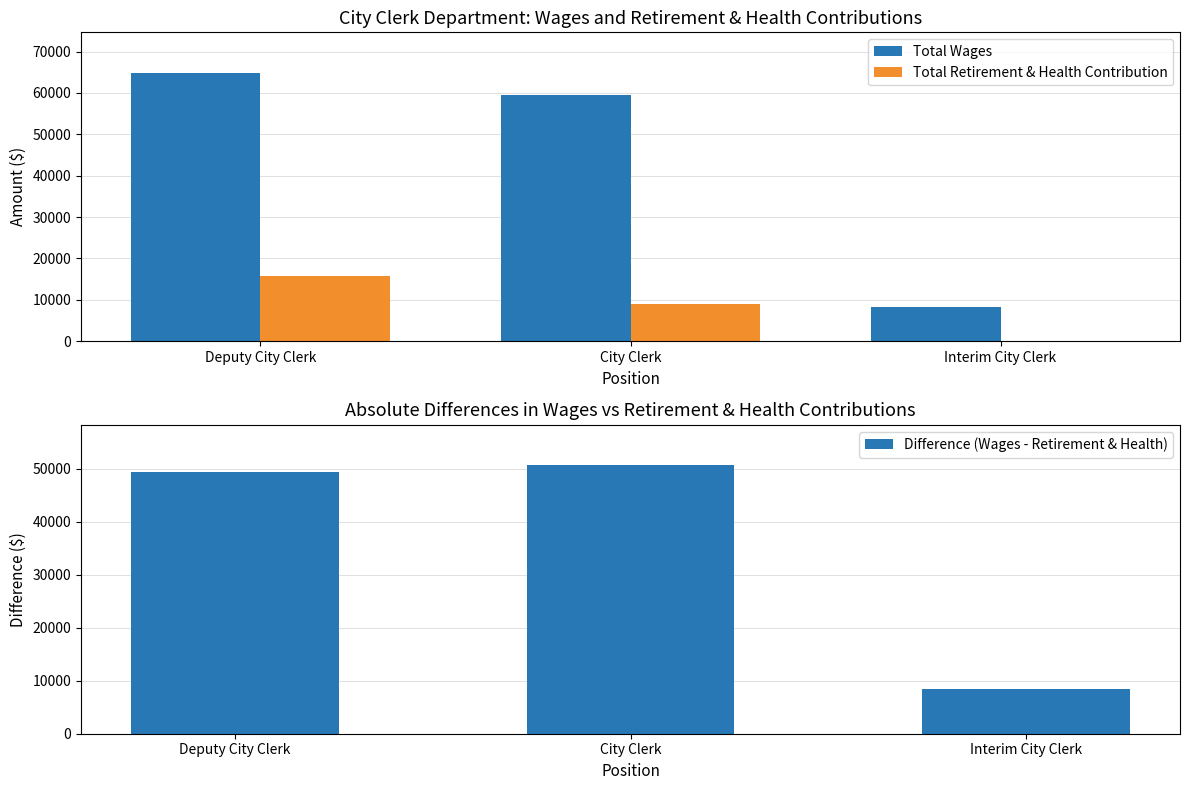

Between City Clerk and Interim City Clerk, which series saw the biggest shift?

Total Wages